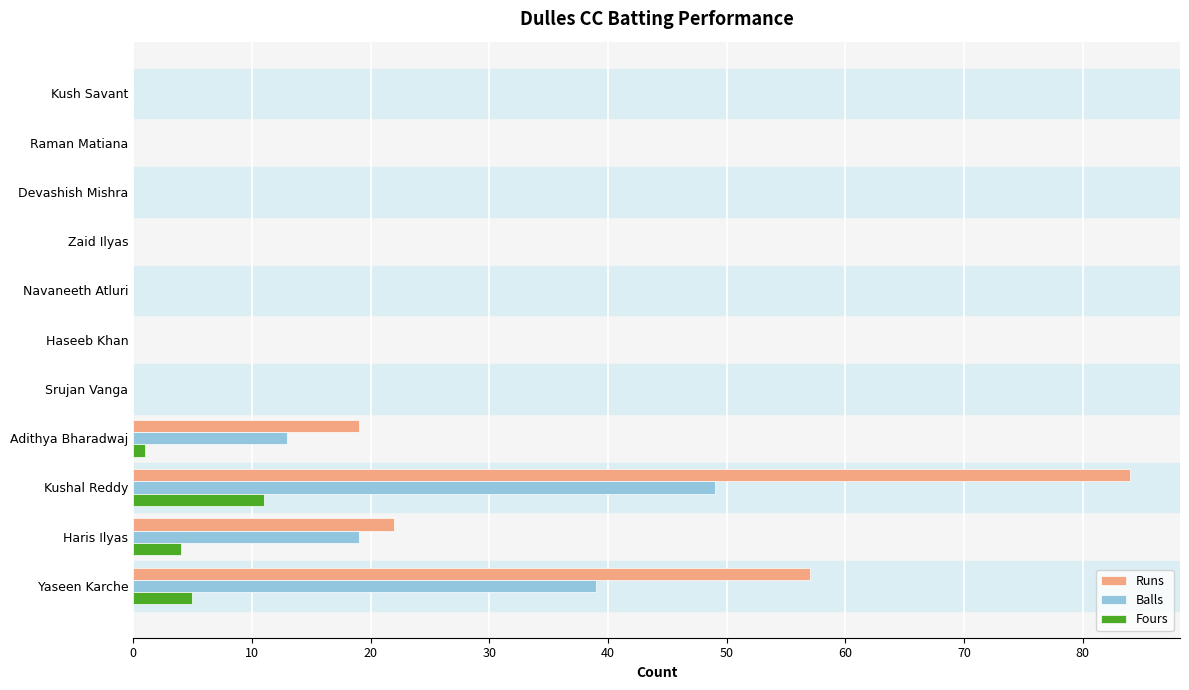

How many categories are shown in the chart?

11